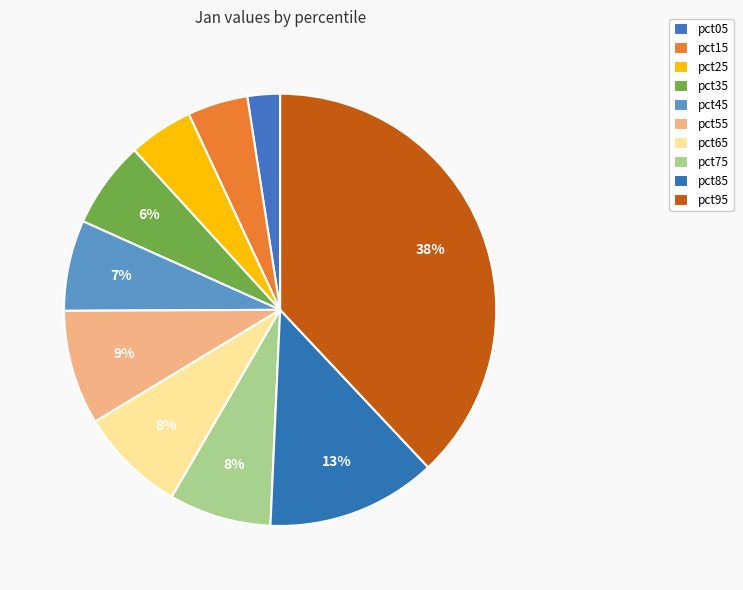

What percentage is the pct35 slice, to the nearest percent?

6%